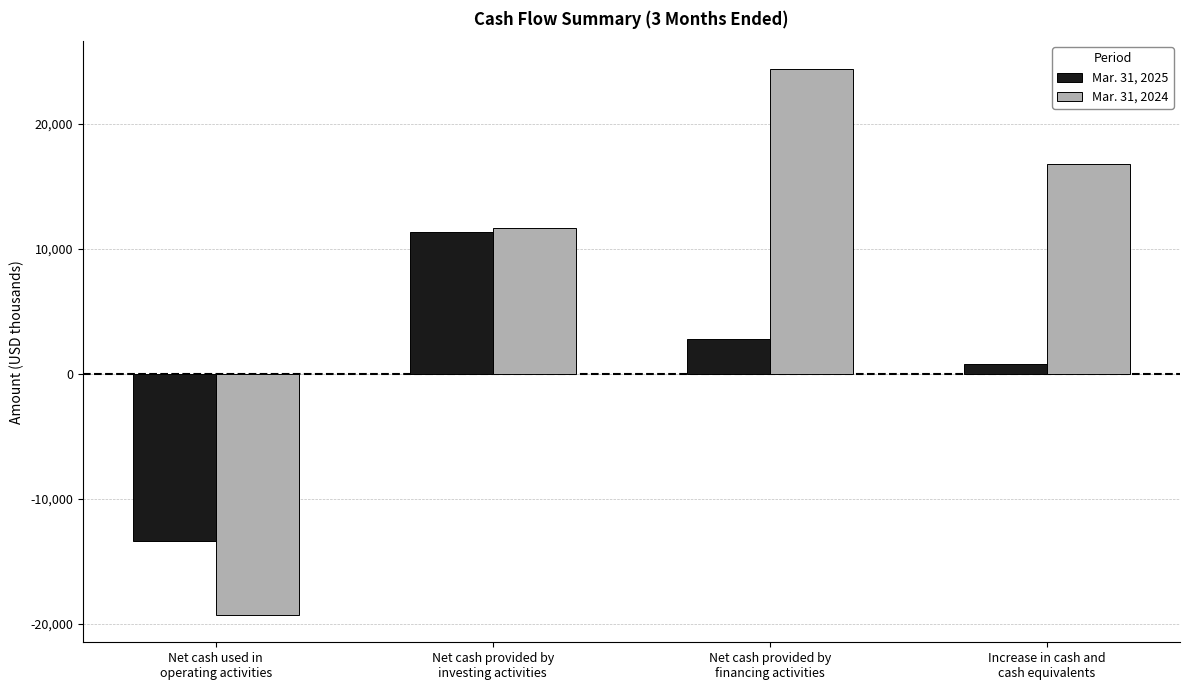

Read the Mar. 31, 2024 value at Net cash used in
operating activities, to the nearest 100.

-19300